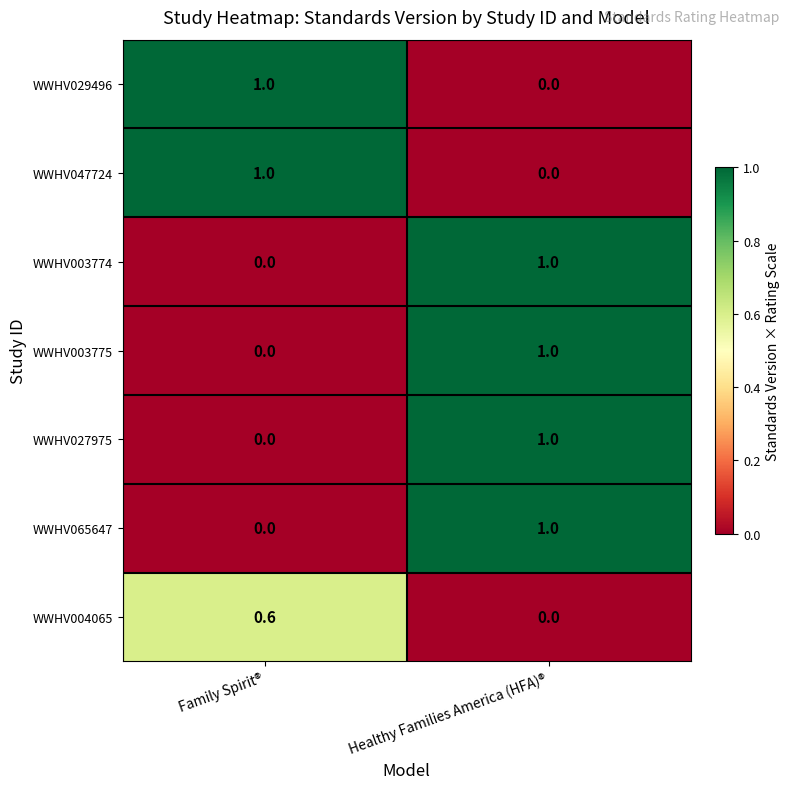

What is the maximum value shown in the chart?

1.0